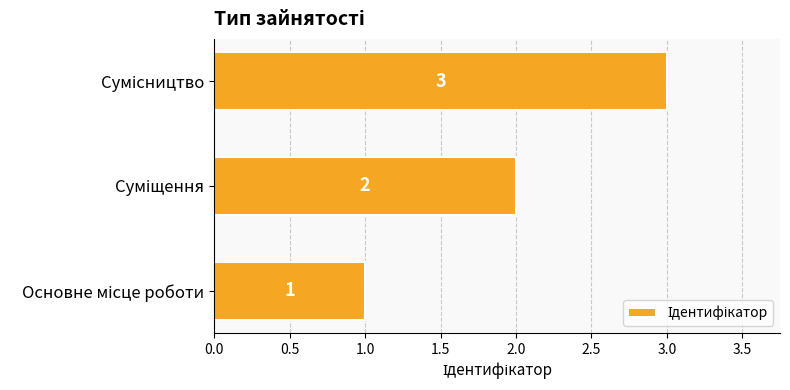

Count the values in the range 1 to 3.

3